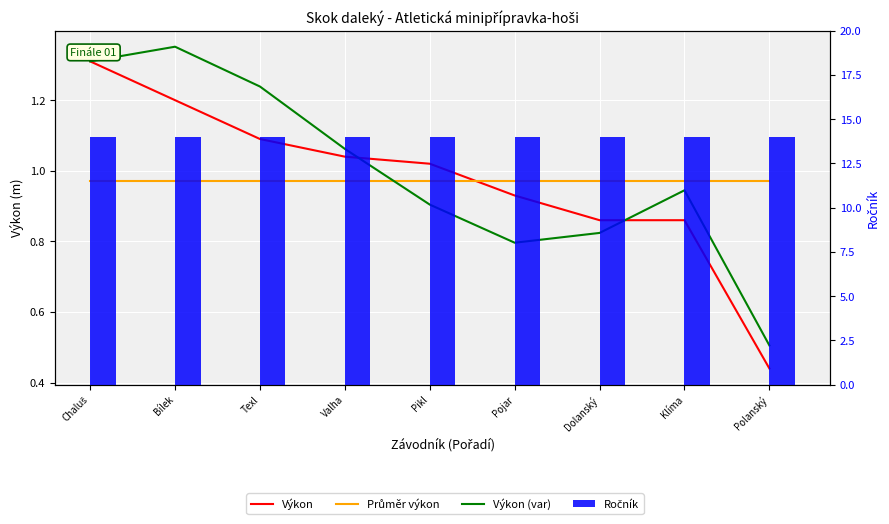

Does the chart contain any negative values?

No